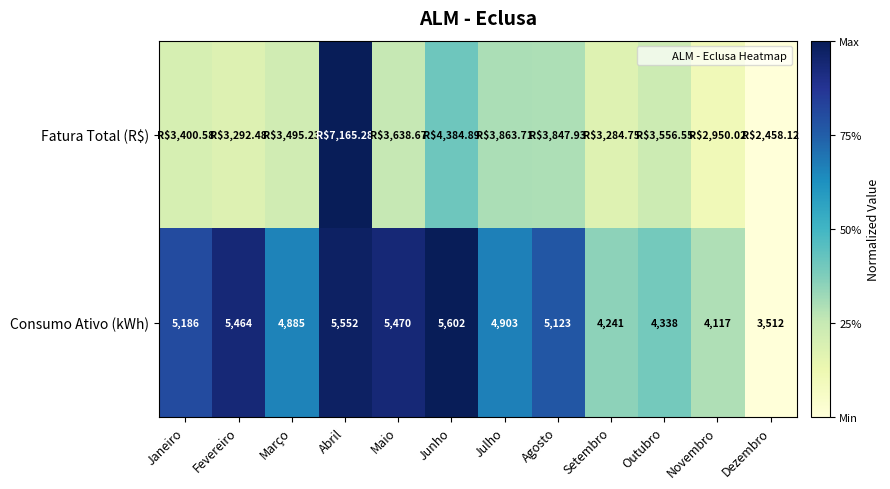

Which series has the largest total across all categories?

Consumo Ativo (kWh)